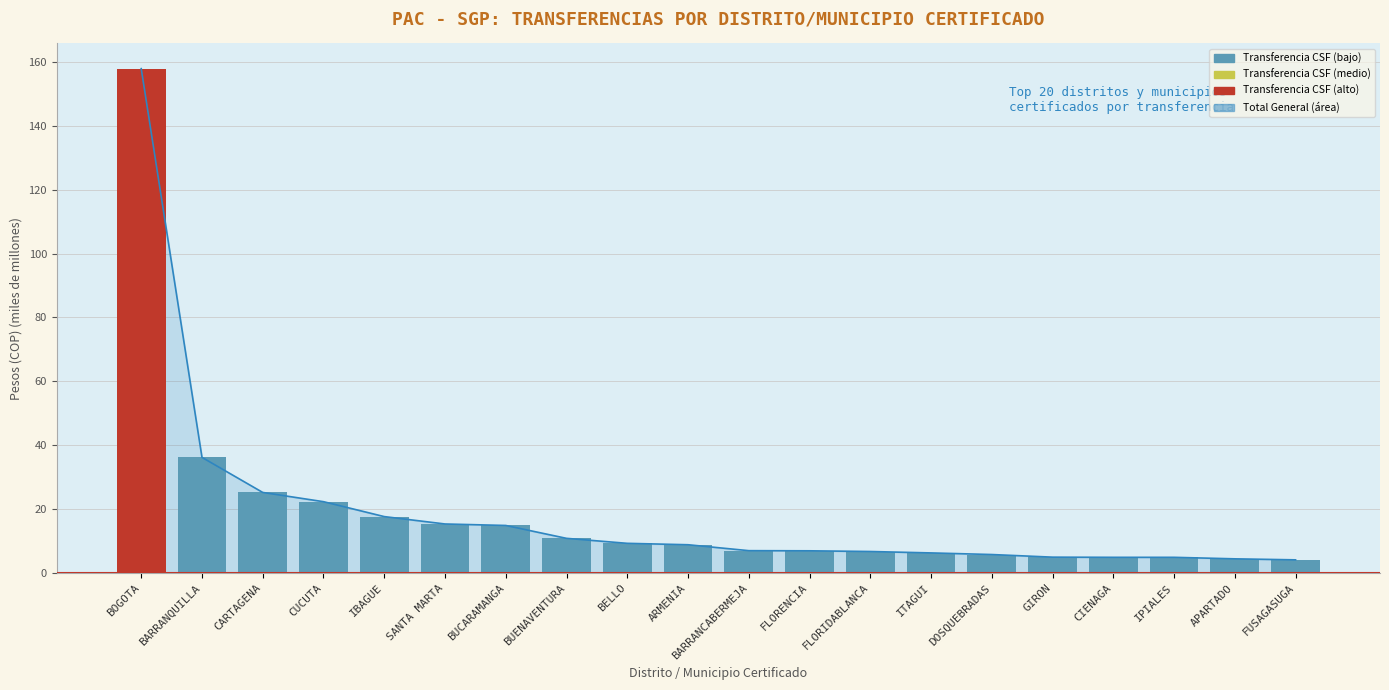

List the labels in order of value, smallest first.

FUSAGASUGA, APARTADO, IPIALES, CIENAGA, GIRON, DOSQUEBRADAS, ITAGUI, FLORIDABLANCA, FLORENCIA, BARRANCABERMEJA, ARMENIA, BELLO, BUENAVENTURA, BUCARAMANGA, SANTA MARTA, IBAGUE, CUCUTA, CARTAGENA, BARRANQUILLA, BOGOTA